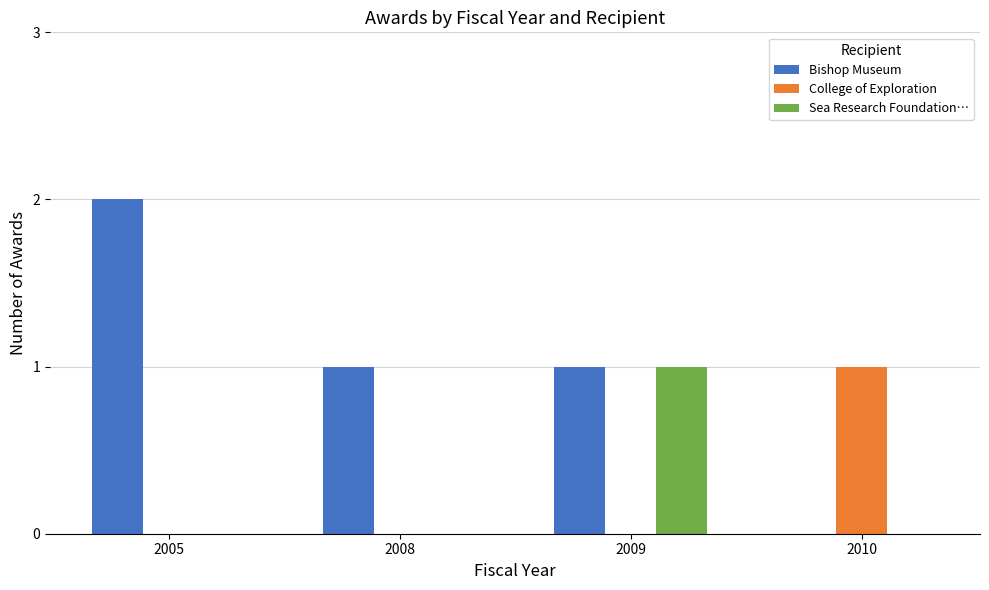

Is the value of Bishop Museum at 2009 greater than the value of Sea Research Foundation… at 2005?

Yes